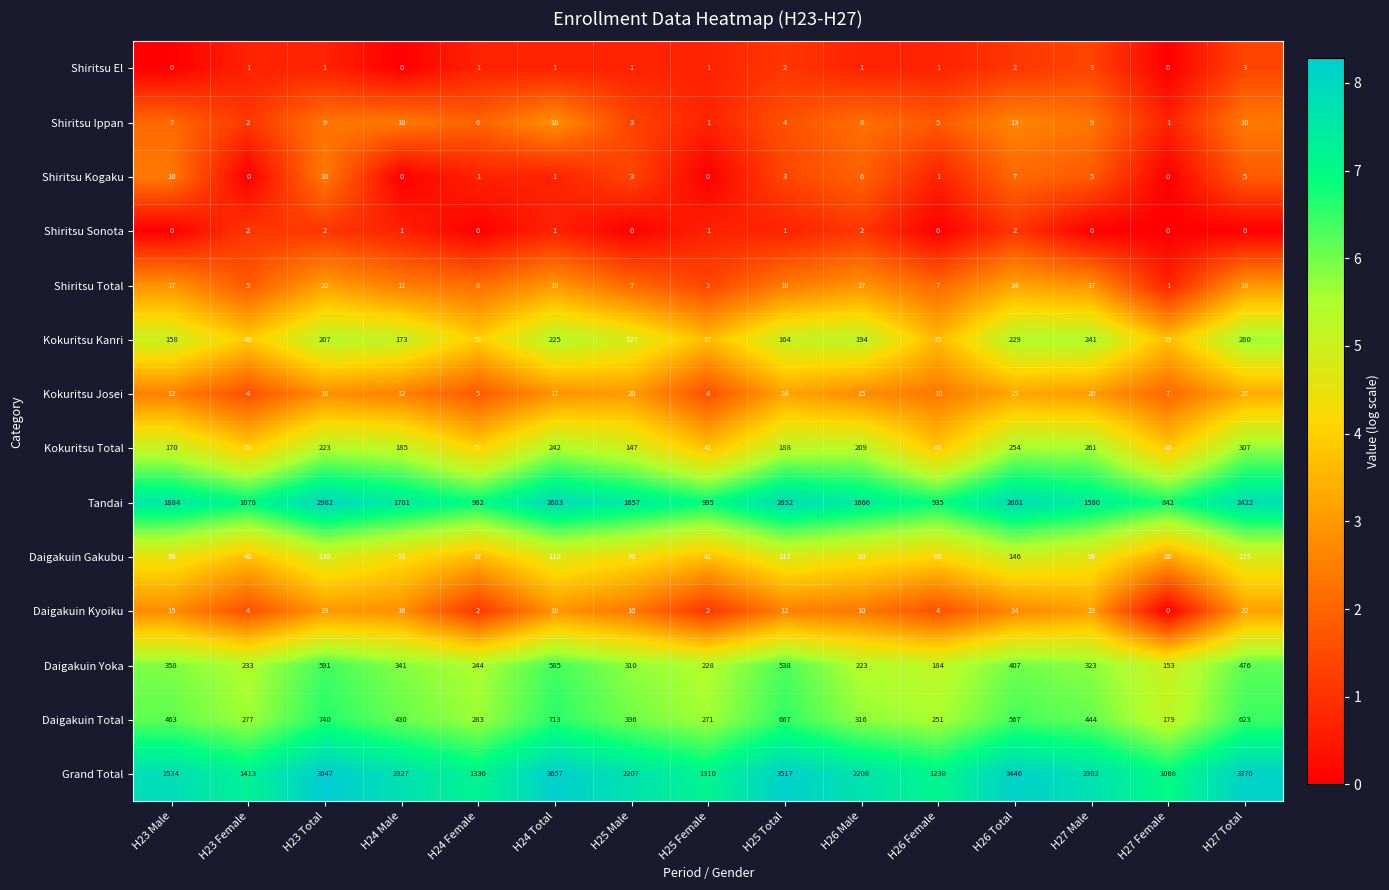

The value of Grand Total at H24 Male is 3553. True or false?

False